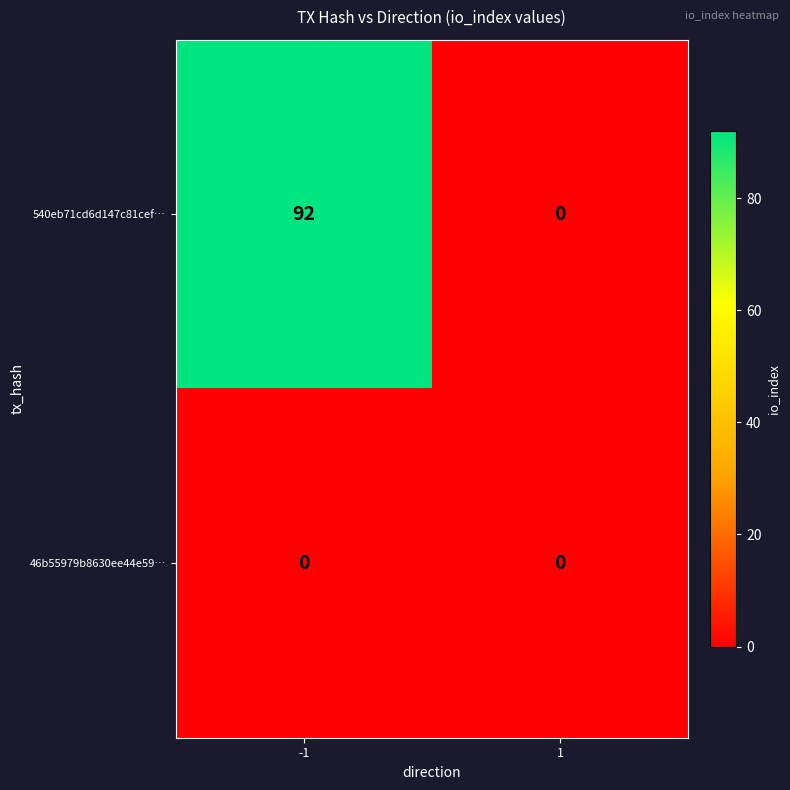

Rank the series at -1 from lowest to highest value.

46b55979b8630ee44e59…, 540eb71cd6d147c81cef…